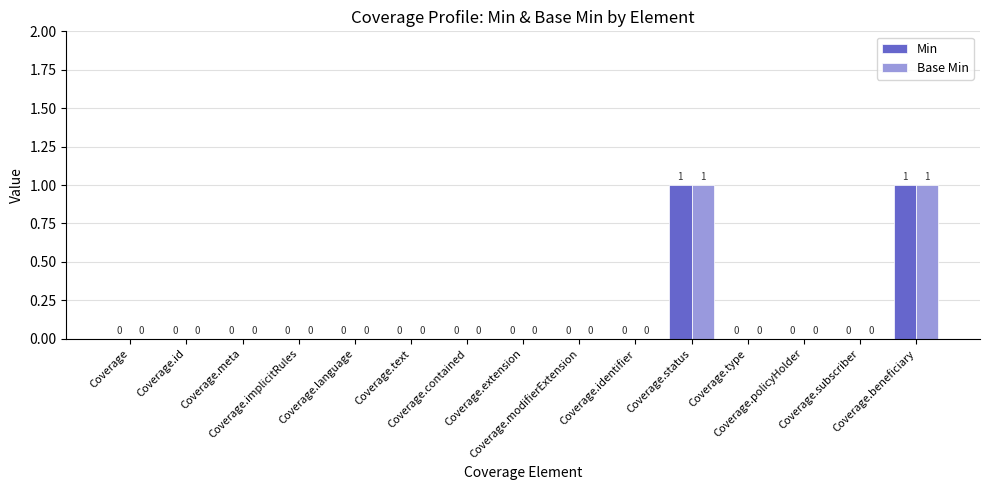

How many Base Min values are between 0 and 1?

15